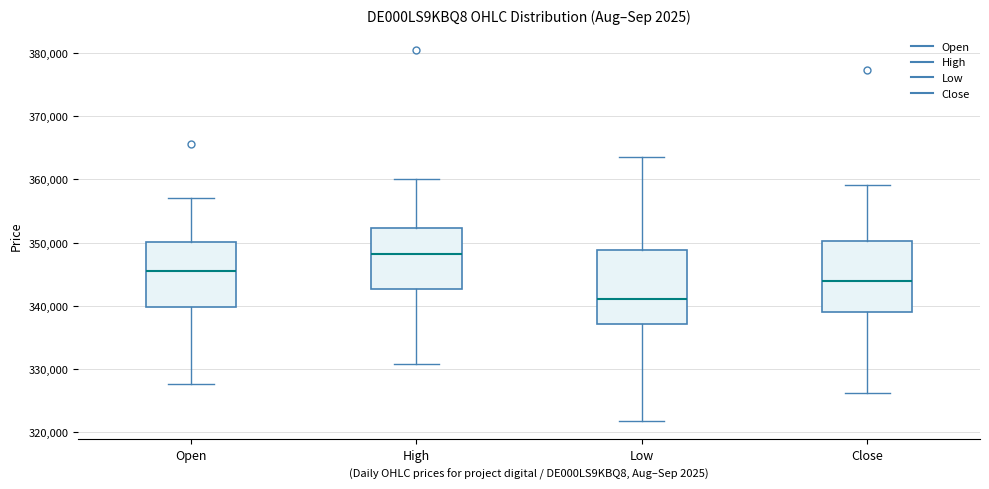

Which box's median line is the lowest?

Low